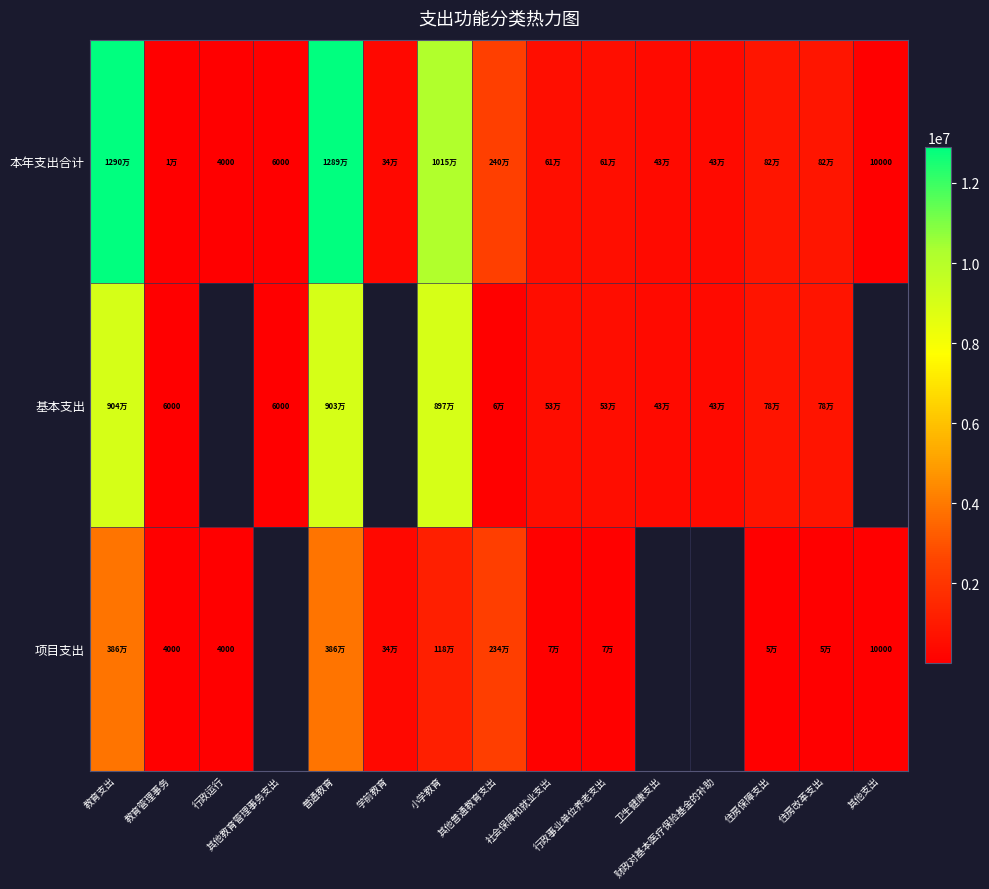

Is it true that 基本支出 equals 777722.0 at 住房保障支出?

True